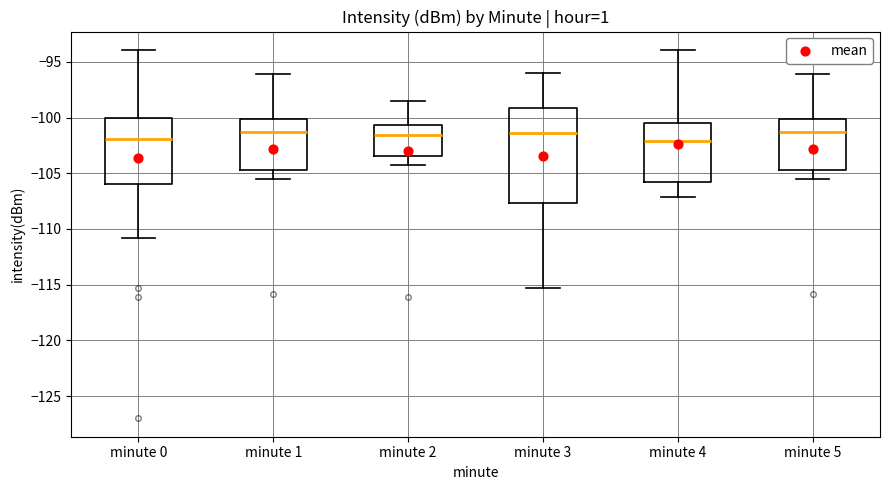

Reading left to right, read every box against the y-axis: the position of its median line, the range the box covers, and the ends of its whiskers. The values are not printed on the chart, so give them approximately, as read against the axis.

minute 0: median -102.0, box -106.0 to -100.0, whiskers -111.0 to -94.0
minute 1: median -101.5, box -104.5 to -100.0, whiskers -105.5 to -96.0
minute 2: median -101.5, box -103.5 to -100.5, whiskers -104.0 to -98.5
minute 3: median -101.5, box -107.5 to -99.0, whiskers -115.5 to -96.0
minute 4: median -102.0, box -106.0 to -100.5, whiskers -107.0 to -94.0
minute 5: median -101.5, box -104.5 to -100.0, whiskers -105.5 to -96.0